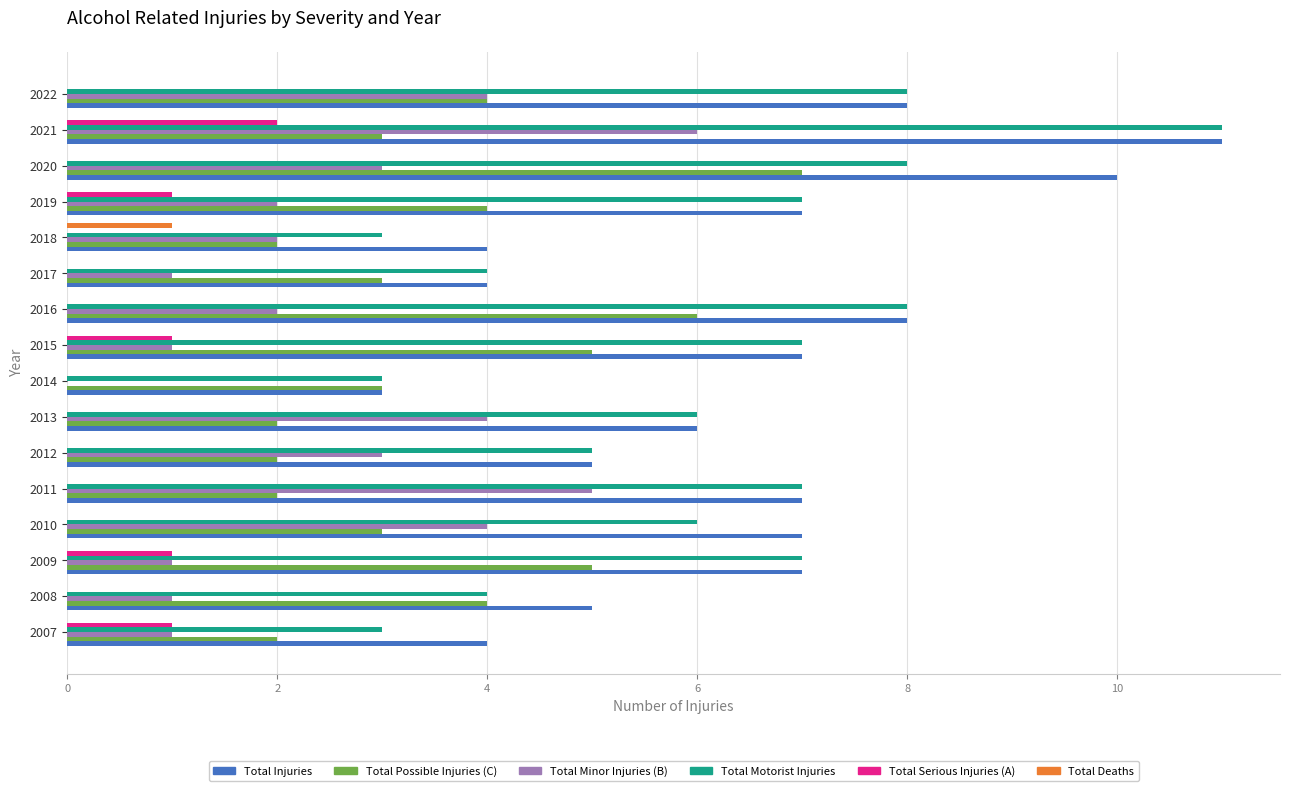

How many data points does each series have?

16